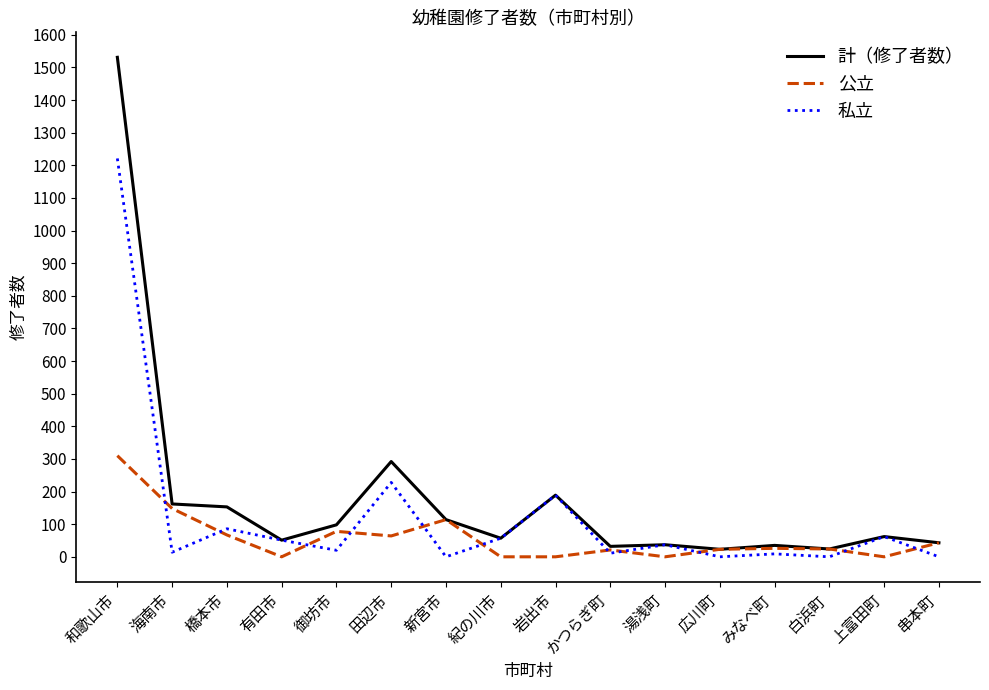

At which category does 公立 reach its first local peak?

御坊市